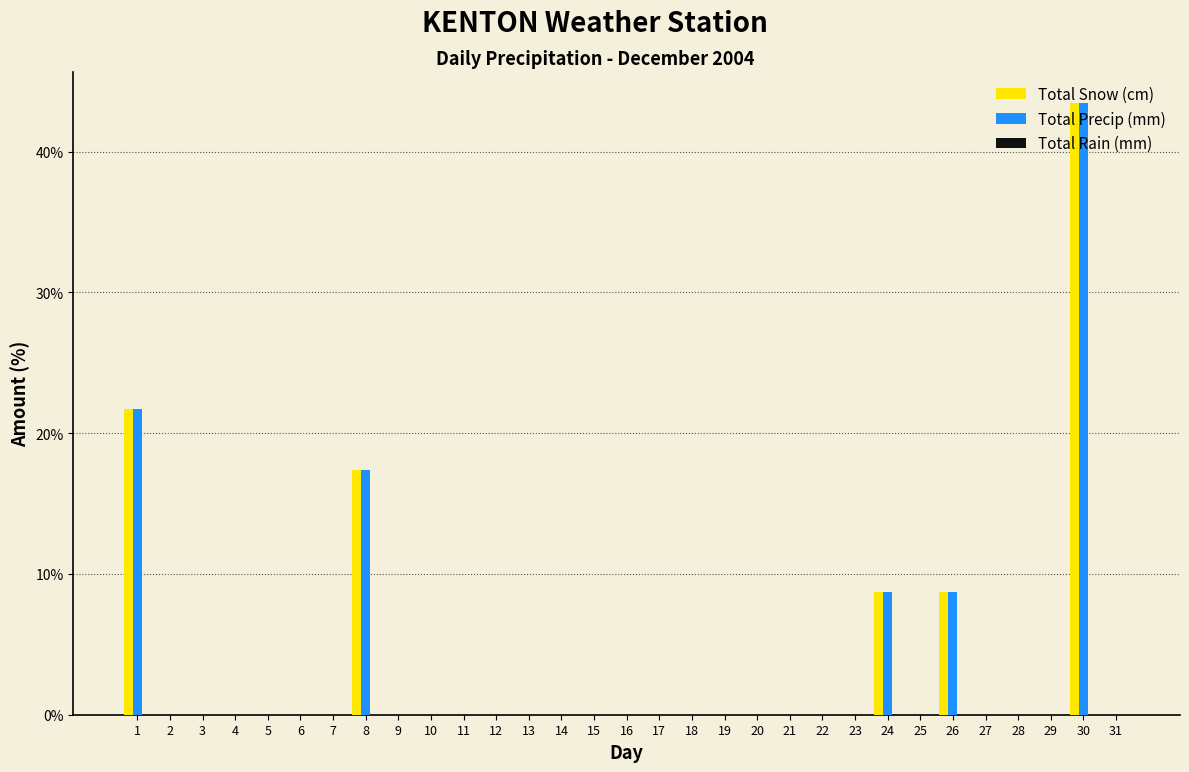

What is the sum of all Total Snow (cm) values?

100.0